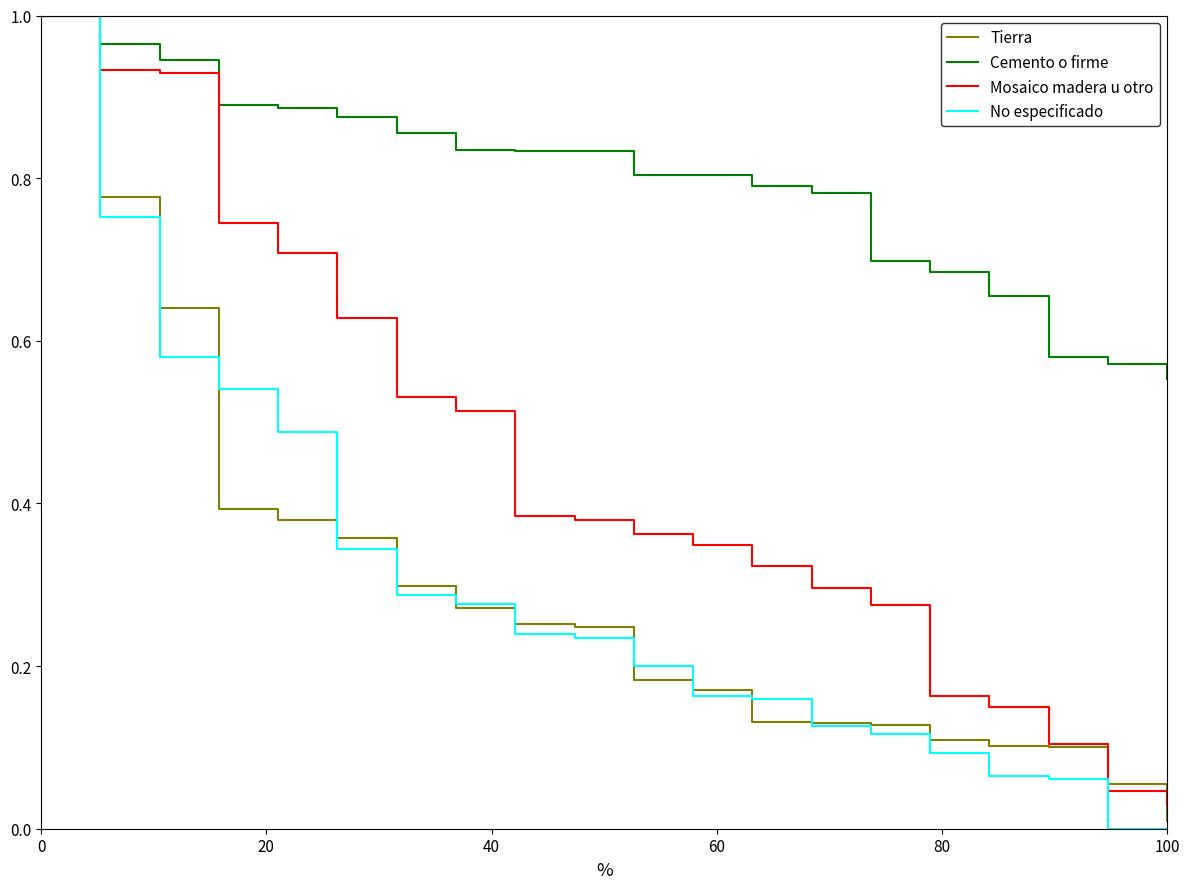

Which series has the widest spread of values?

No especificado